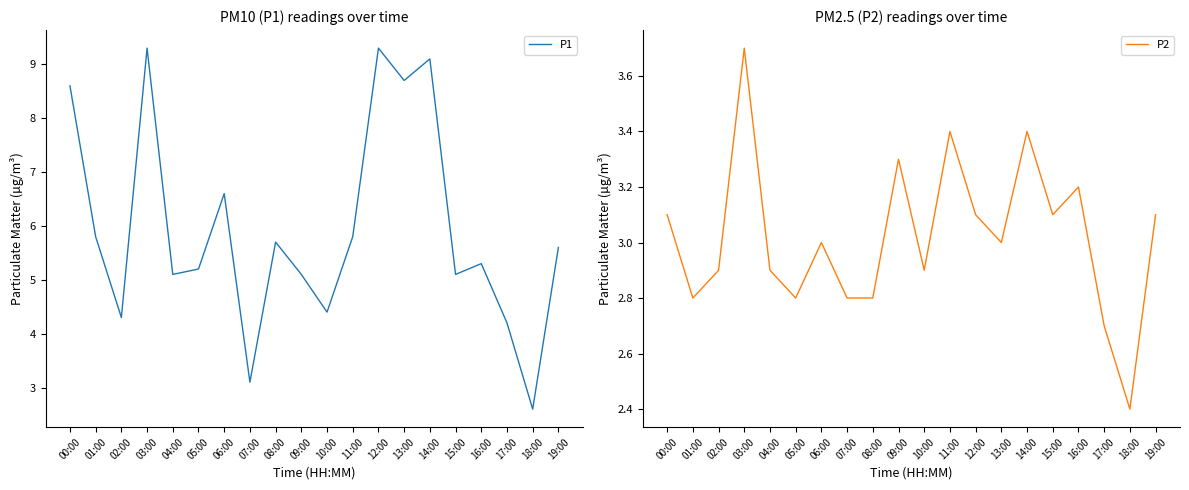

Reading right to left, transcribe all the data shown in this chart.

P1: 5.6	2.6	4.2	5.3	5.1	9.1	8.7	9.3	5.8	4.4	5.1	5.7	3.1	6.6	5.2	5.1	9.3	4.3	5.8	8.6
P2: 3.1	2.4	2.7	3.2	3.1	3.4	3.0	3.1	3.4	2.9	3.3	2.8	2.8	3.0	2.8	2.9	3.7	2.9	2.8	3.1